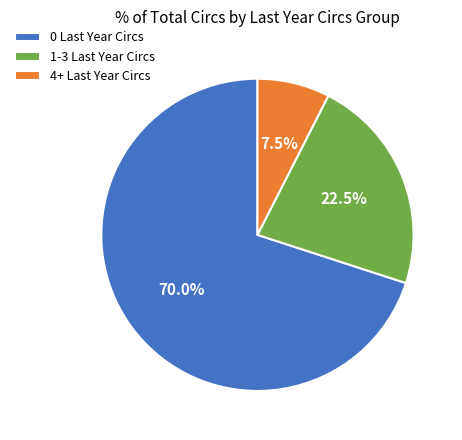

Does any single category account for the majority?

Yes